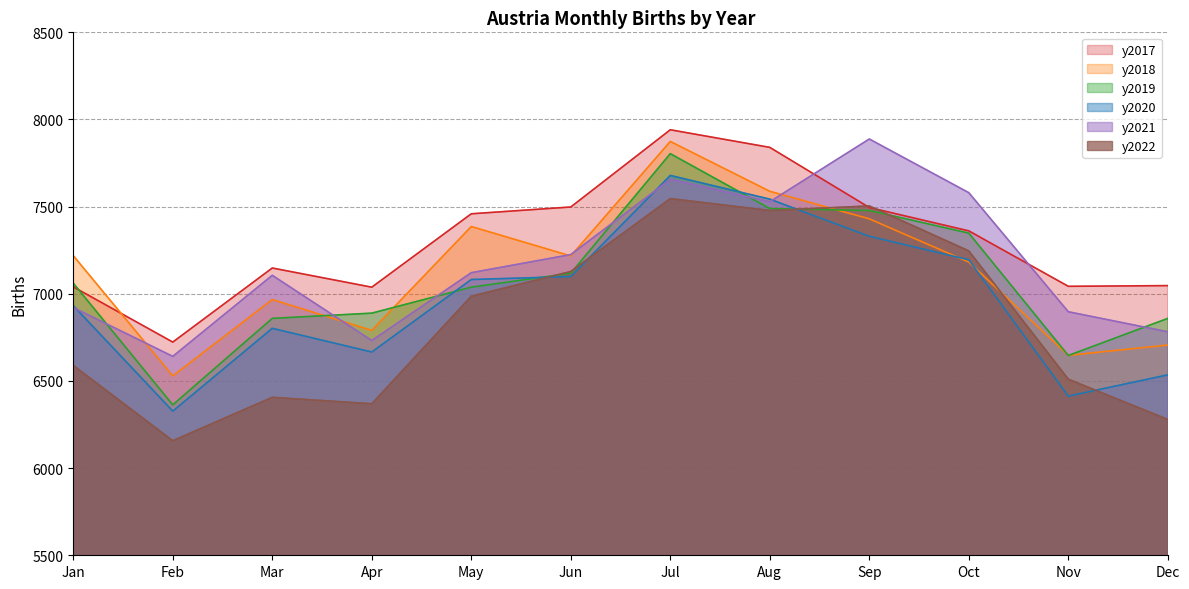

What are all the series names shown in the legend?

y2017, y2018, y2019, y2020, y2021, y2022